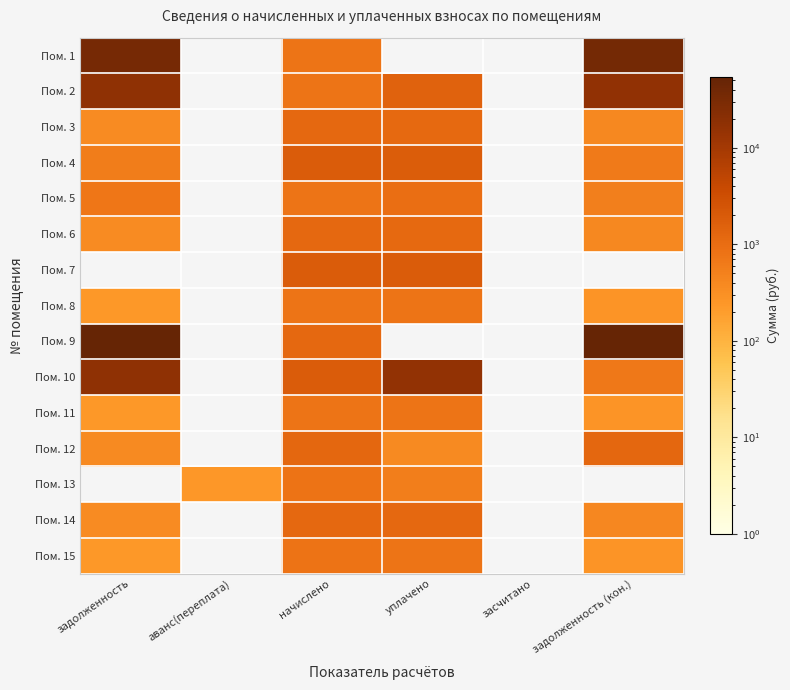

Reading left to right, what are all the values shown in this chart?

Пом. 1: задолженность=34415.3	аванс(переплата)=0.0	начислено=781.7	уплачено=0.0	засчитано=0.0	задолженность (кон.)=35197.1
Пом. 2: задолженность=17654.5	аванс(переплата)=0.0	начислено=786.1	уплачено=1500.0	засчитано=0.0	задолженность (кон.)=16940.6
Пом. 3: задолженность=361.6	аванс(переплата)=0.0	начислено=1195.7	уплачено=1158.8	засчитано=0.0	задолженность (кон.)=398.6
Пом. 4: задолженность=567.4	аванс(переплата)=0.0	начислено=1876.1	уплачено=1818.2	засчитано=0.0	задолженность (кон.)=625.4
Пом. 5: задолженность=710.0	аванс(переплата)=0.0	начислено=781.7	уплачено=974.2	засчитано=0.0	задолженность (кон.)=527.7
Пом. 6: задолженность=359.6	аванс(переплата)=0.0	начислено=1189.1	уплачено=1152.4	засчитано=0.0	задолженность (кон.)=396.4
Пом. 7: задолженность=0.0	аванс(переплата)=0.0	начислено=1900.3	уплачено=1900.3	засчитано=0.0	задолженность (кон.)=0.0
Пом. 8: задолженность=239.8	аванс(переплата)=0.0	начислено=792.7	уплачено=768.2	засчитано=0.0	задолженность (кон.)=264.2
Пом. 9: задолженность=52372.5	аванс(переплата)=0.0	начислено=1215.5	уплачено=0.0	засчитано=0.0	задолженность (кон.)=53588.0
Пом. 10: задолженность=17044.7	аванс(переплата)=0.0	начислено=1898.1	уплачено=16167.7	засчитано=0.0	задолженность (кон.)=684.6
Пом. 11: задолженность=239.8	аванс(переплата)=0.0	начислено=792.7	уплачено=768.2	засчитано=0.0	задолженность (кон.)=264.2
Пом. 12: задолженность=373.0	аванс(переплата)=0.0	начислено=1233.1	уплачено=373.0	засчитано=0.0	задолженность (кон.)=1234.4
Пом. 13: задолженность=0.0	аванс(переплата)=244.8	начислено=797.1	уплачено=552.4	засчитано=0.0	задолженность (кон.)=0.0
Пом. 14: задолженность=366.3	аванс(переплата)=0.0	начислено=1211.1	уплачено=1173.7	засчитано=0.0	задолженность (кон.)=403.7
Пом. 15: задолженность=241.1	аванс(переплата)=0.0	начислено=797.1	уплачено=772.5	засчитано=0.0	задолженность (кон.)=265.7